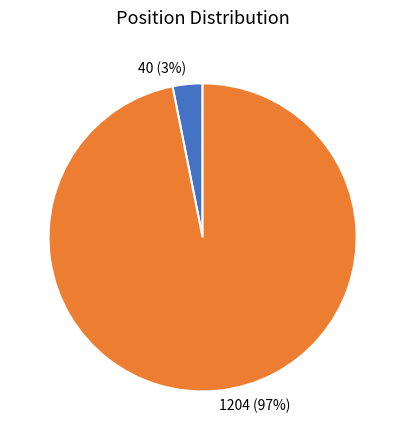

What is the smallest slice in the pie chart?

40